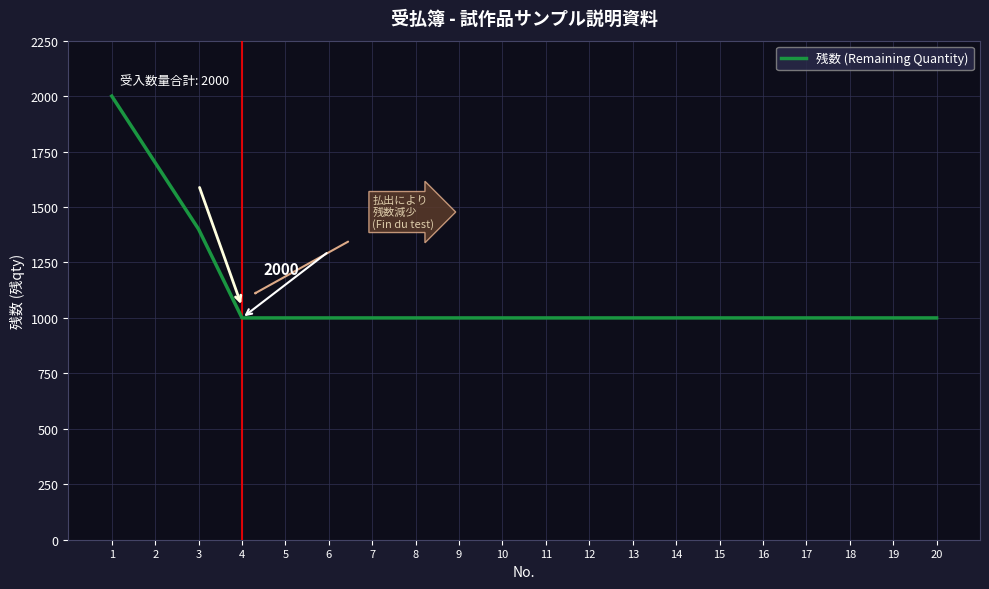

What is the approximate value at 13, to the nearest 100?

1000